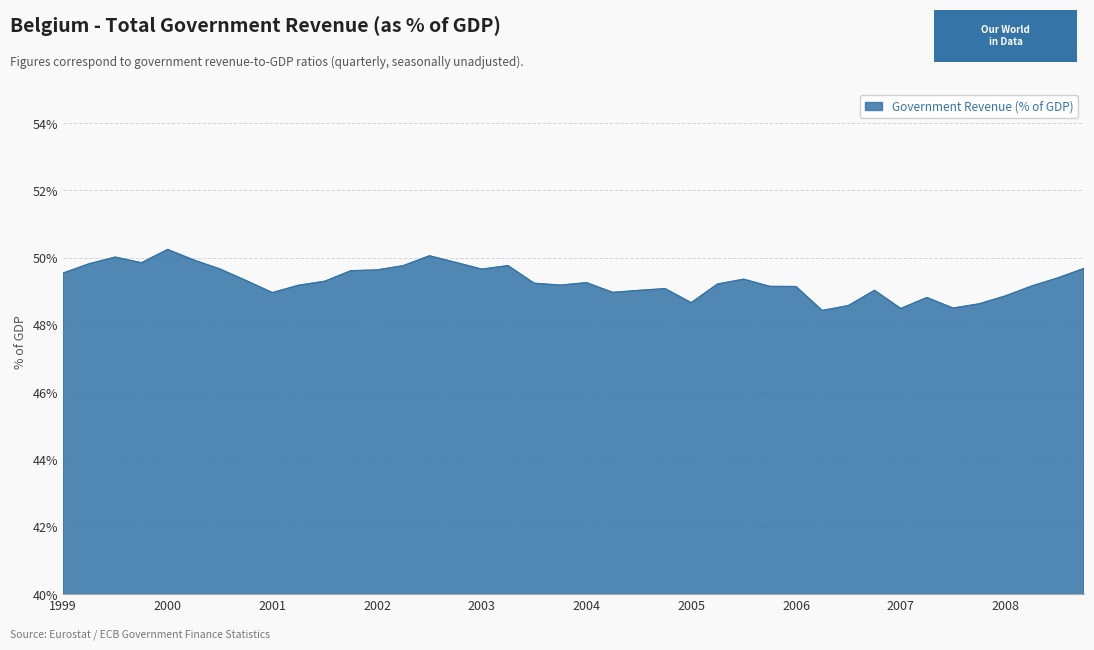

What is the difference between the maximum and minimum values?

1.8